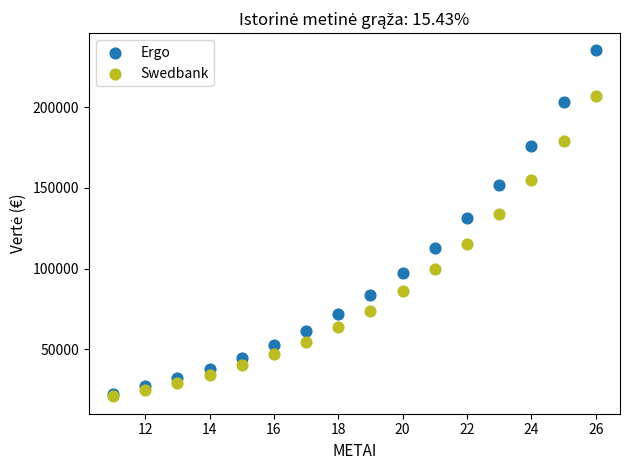

Across all series, what Y value is closest to 127955?

131112.5